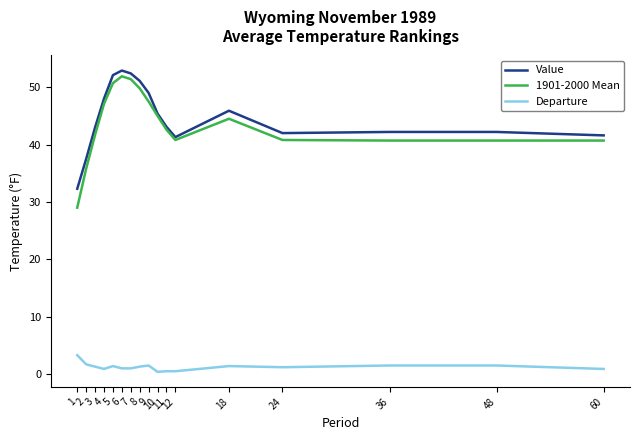

True or false: Departure and 1901-2000 Mean cross at least once.

False